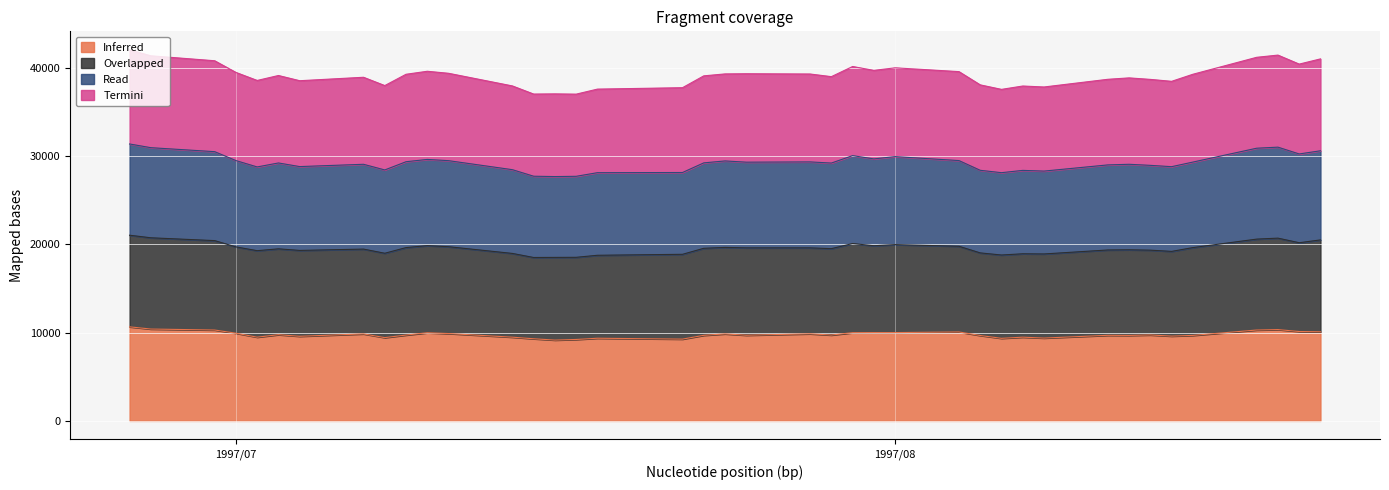

What is the maximum value for Inferred?

10650